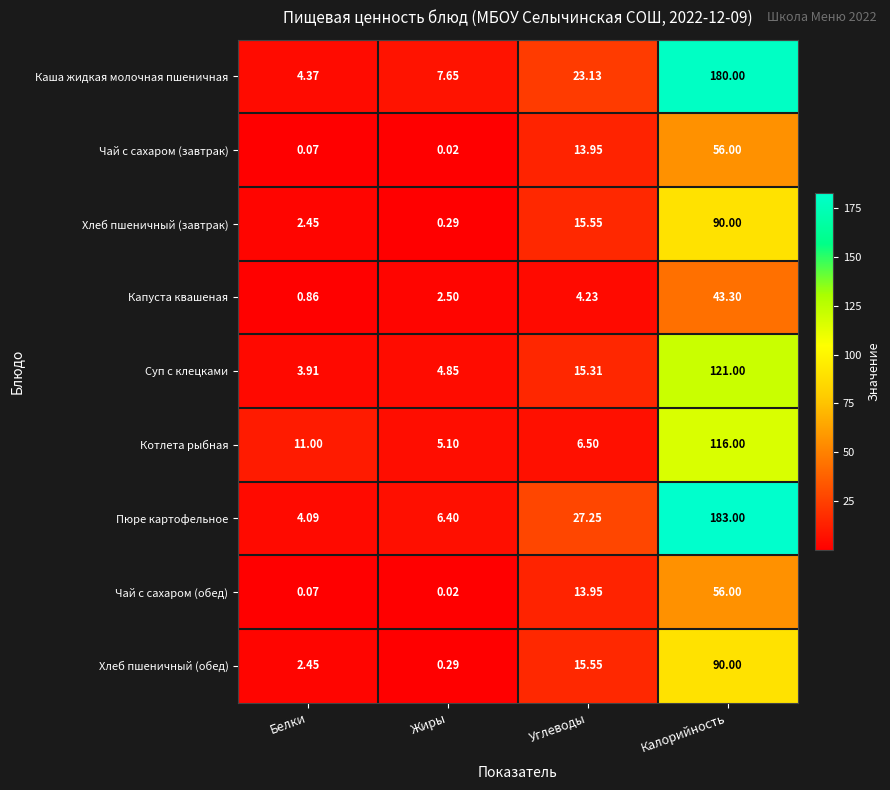

What is the difference between the highest and lowest values at Углеводы?

23.0